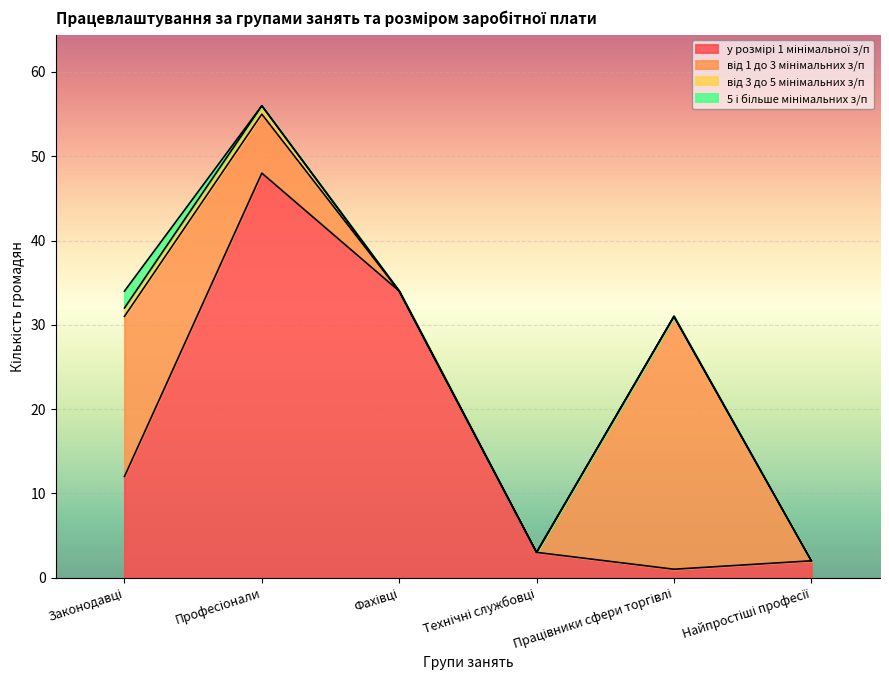

True or false: 5 і більше мінімальних з/п and від 1 до 3 мінімальних з/п cross at least once.

False